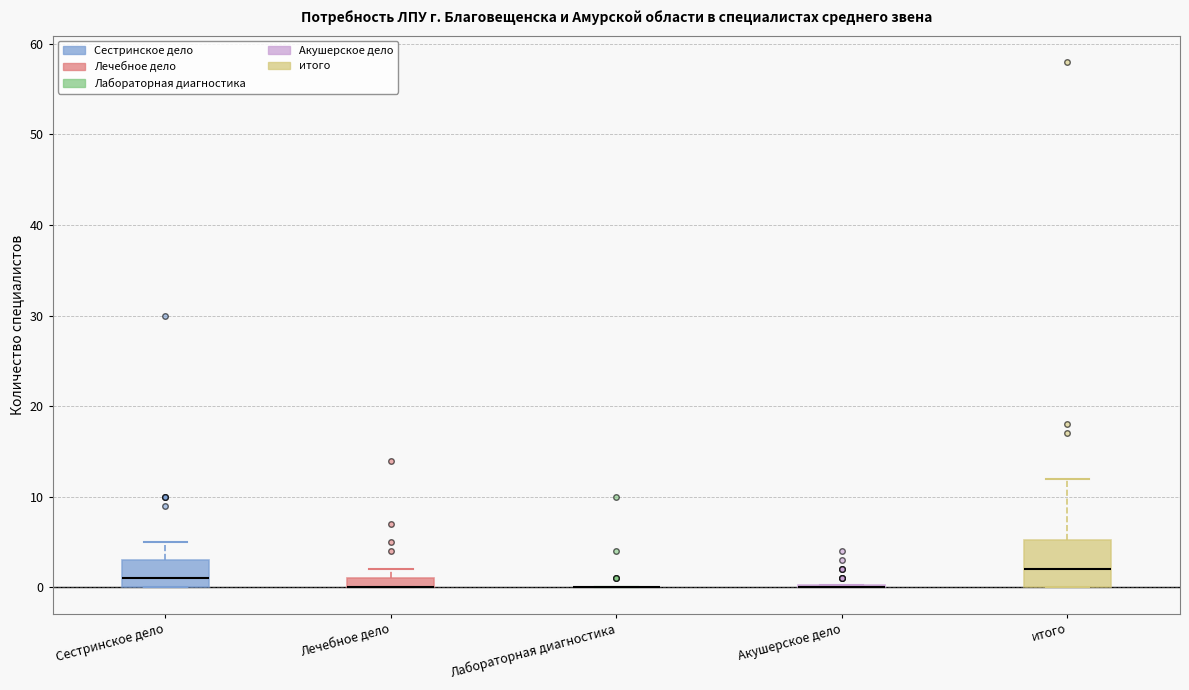

Which box is the tallest, from its lower edge to its upper edge?

итого